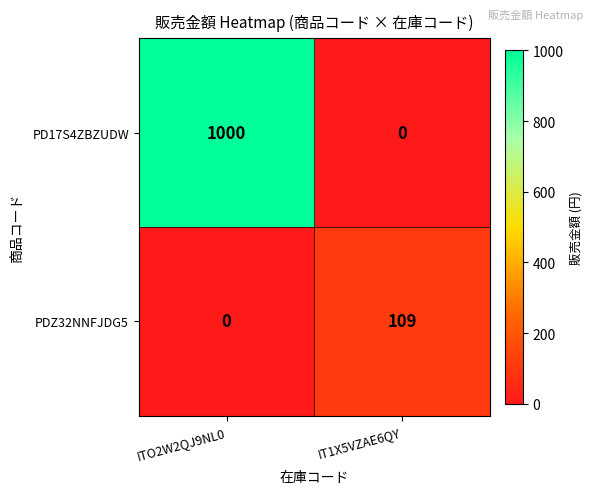

What is the difference between the highest and lowest values at IT1X5VZAE6QY?

109